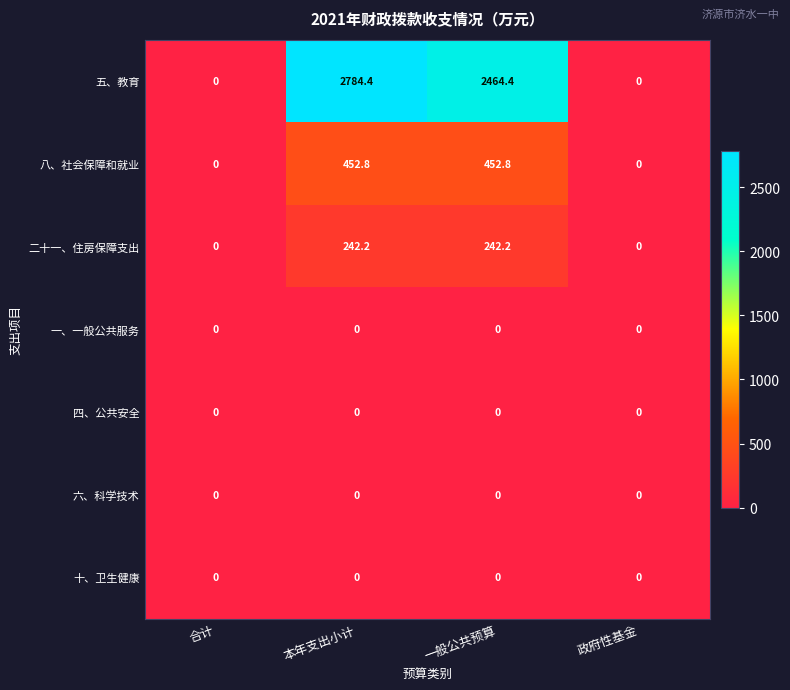

The value of 二十一、住房保障支出 at 本年支出小计 is 330.2. True or false?

False